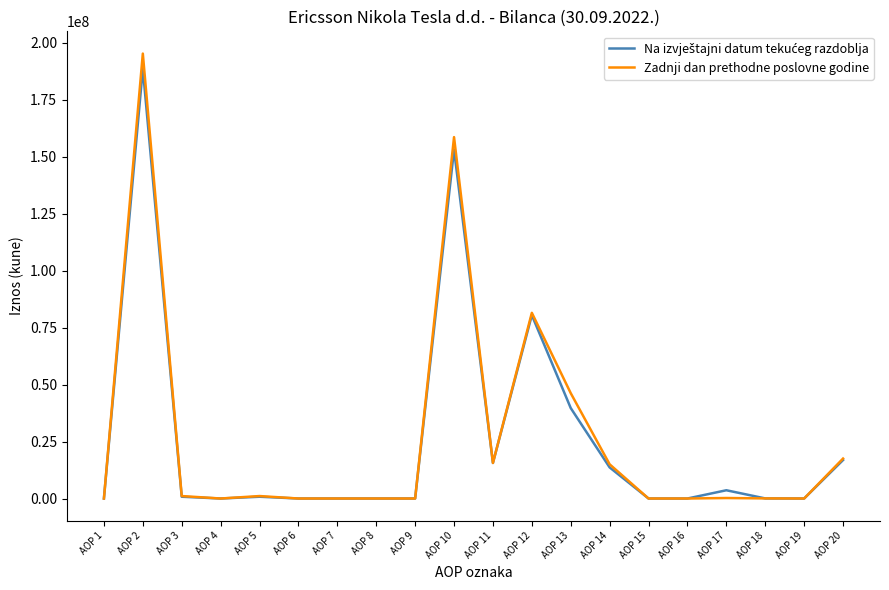

Read the Zadnji dan prethodne poslovne godine value at AOP 3, to the nearest 100.

1079800